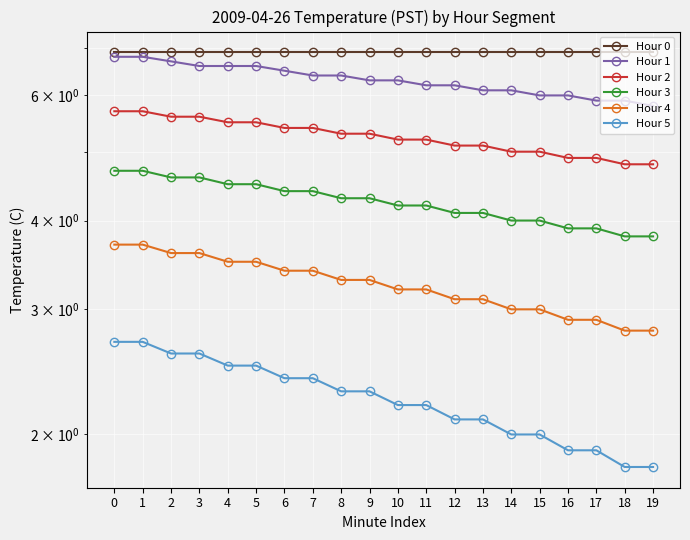

Which series has the largest total across all categories?

Hour 0